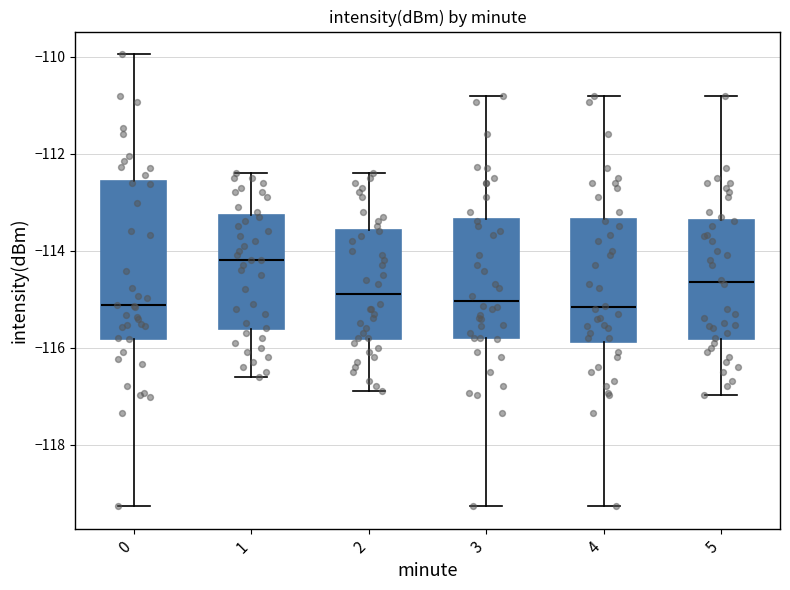

Reading left to right, read every box against the y-axis: the position of its median line, the range the box covers, and the ends of its whiskers. The values are not printed on the chart, so give them approximately, as read against the axis.

0: median -115.2, box -115.8 to -112.6, whiskers -119.2 to -110.0
1: median -114.2, box -115.6 to -113.2, whiskers -116.6 to -112.4
2: median -114.8, box -115.8 to -113.6, whiskers -116.8 to -112.4
3: median -115.0, box -115.8 to -113.4, whiskers -119.2 to -110.8
4: median -115.2, box -115.8 to -113.4, whiskers -119.2 to -110.8
5: median -114.6, box -115.8 to -113.4, whiskers -117.0 to -110.8